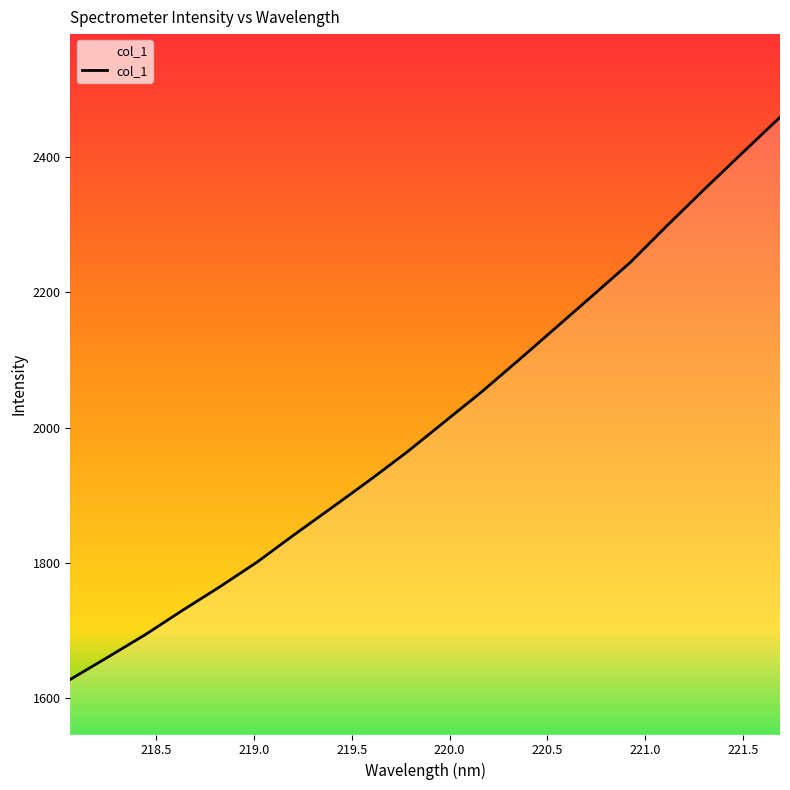

What is the maximum value shown in the chart?

2458.7